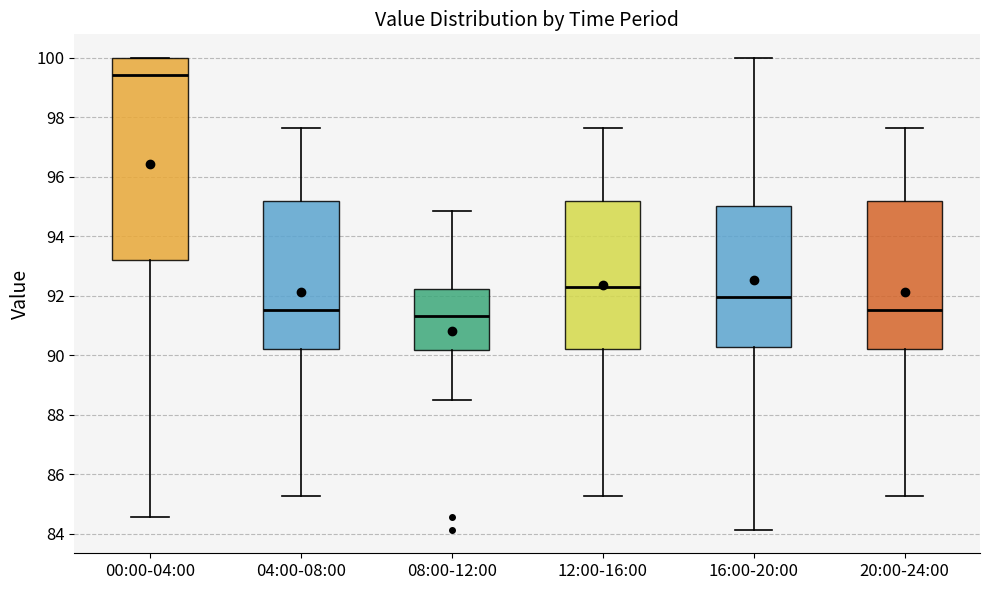

Reading left to right, transcribe this box plot: for each box, give where its median line is, the range the box spans, and where its two whiskers end, as read against the y-axis. The values are not printed on the chart, so give them approximately, as read against the axis.

00:00-04:00: median 99.4, box 93.2 to 100.0, whiskers 84.6 to 100.0
04:00-08:00: median 91.6, box 90.2 to 95.2, whiskers 85.2 to 97.6
08:00-12:00: median 91.4, box 90.2 to 92.2, whiskers 88.6 to 94.8
12:00-16:00: median 92.2, box 90.2 to 95.2, whiskers 85.2 to 97.6
16:00-20:00: median 92.0, box 90.2 to 95.0, whiskers 84.2 to 100.0
20:00-24:00: median 91.6, box 90.2 to 95.2, whiskers 85.2 to 97.6